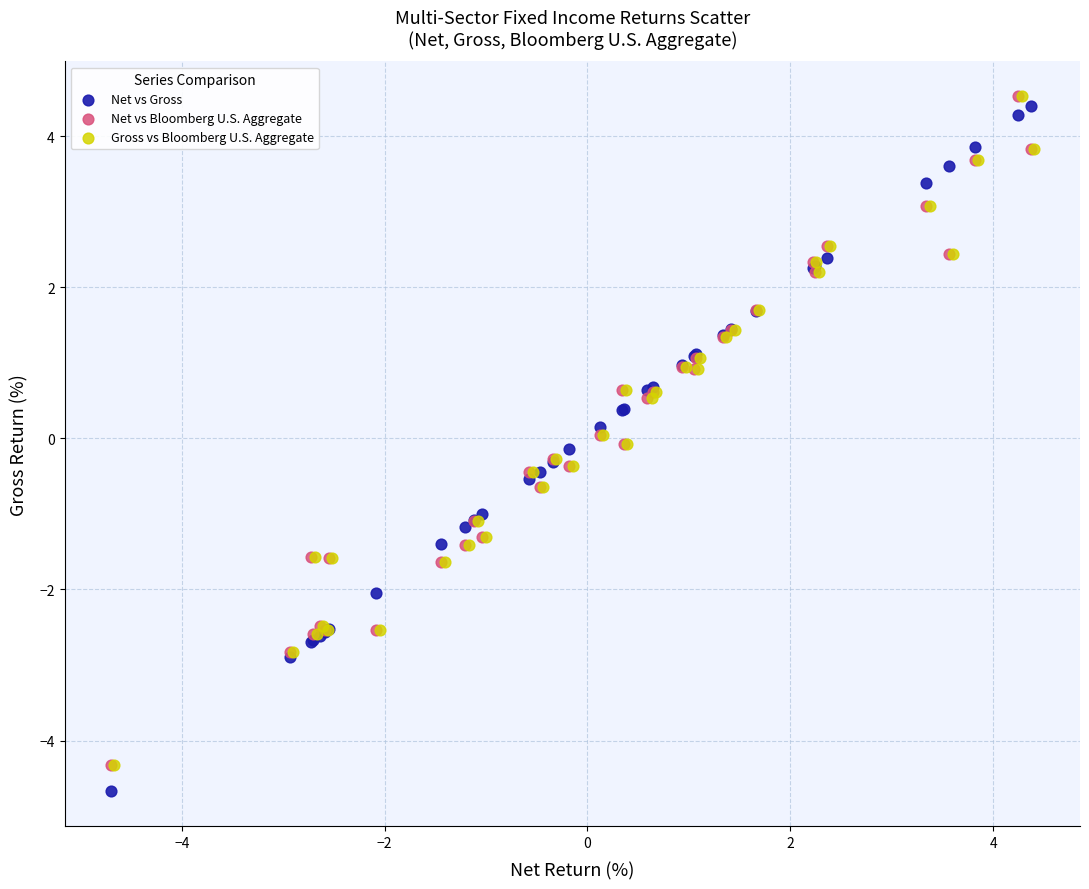

Which series has the largest Y range (max minus min)?

Net vs Gross